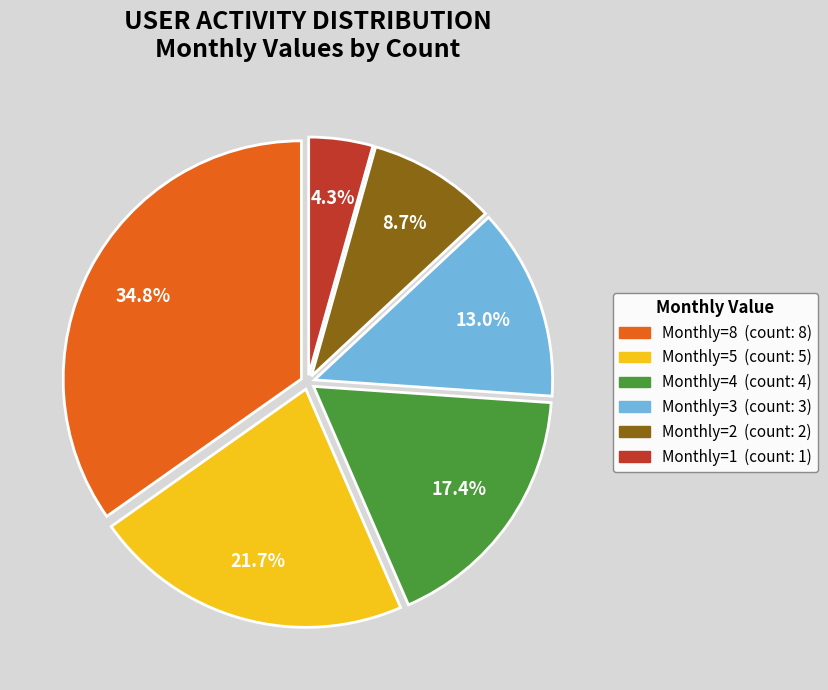

Is there a majority slice in this chart?

No